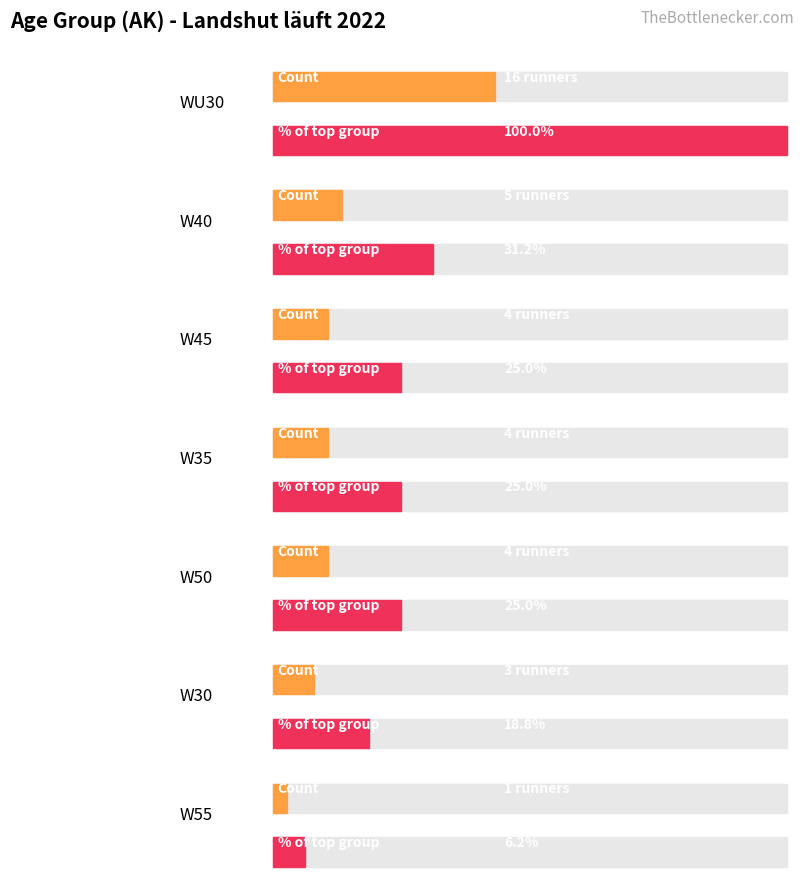

The value at W30 is 1. True or false?

False